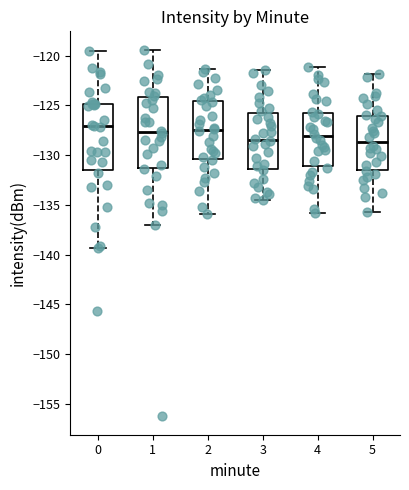

Reading left to right, transcribe this box plot: for each box, give where its median line is, the range the box spans, and where its two whiskers end, as read against the y-axis. The values are not printed on the chart, so give them approximately, as read against the axis.

0: median -127.0, box -131.5 to -125.0, whiskers -139.5 to -119.5
1: median -127.5, box -131.5 to -124.0, whiskers -137.0 to -119.5
2: median -127.5, box -130.5 to -124.5, whiskers -136.0 to -121.5
3: median -128.5, box -131.5 to -125.5, whiskers -134.5 to -121.5
4: median -128.0, box -131.0 to -125.5, whiskers -136.0 to -121.0
5: median -128.5, box -131.5 to -126.0, whiskers -135.5 to -122.0